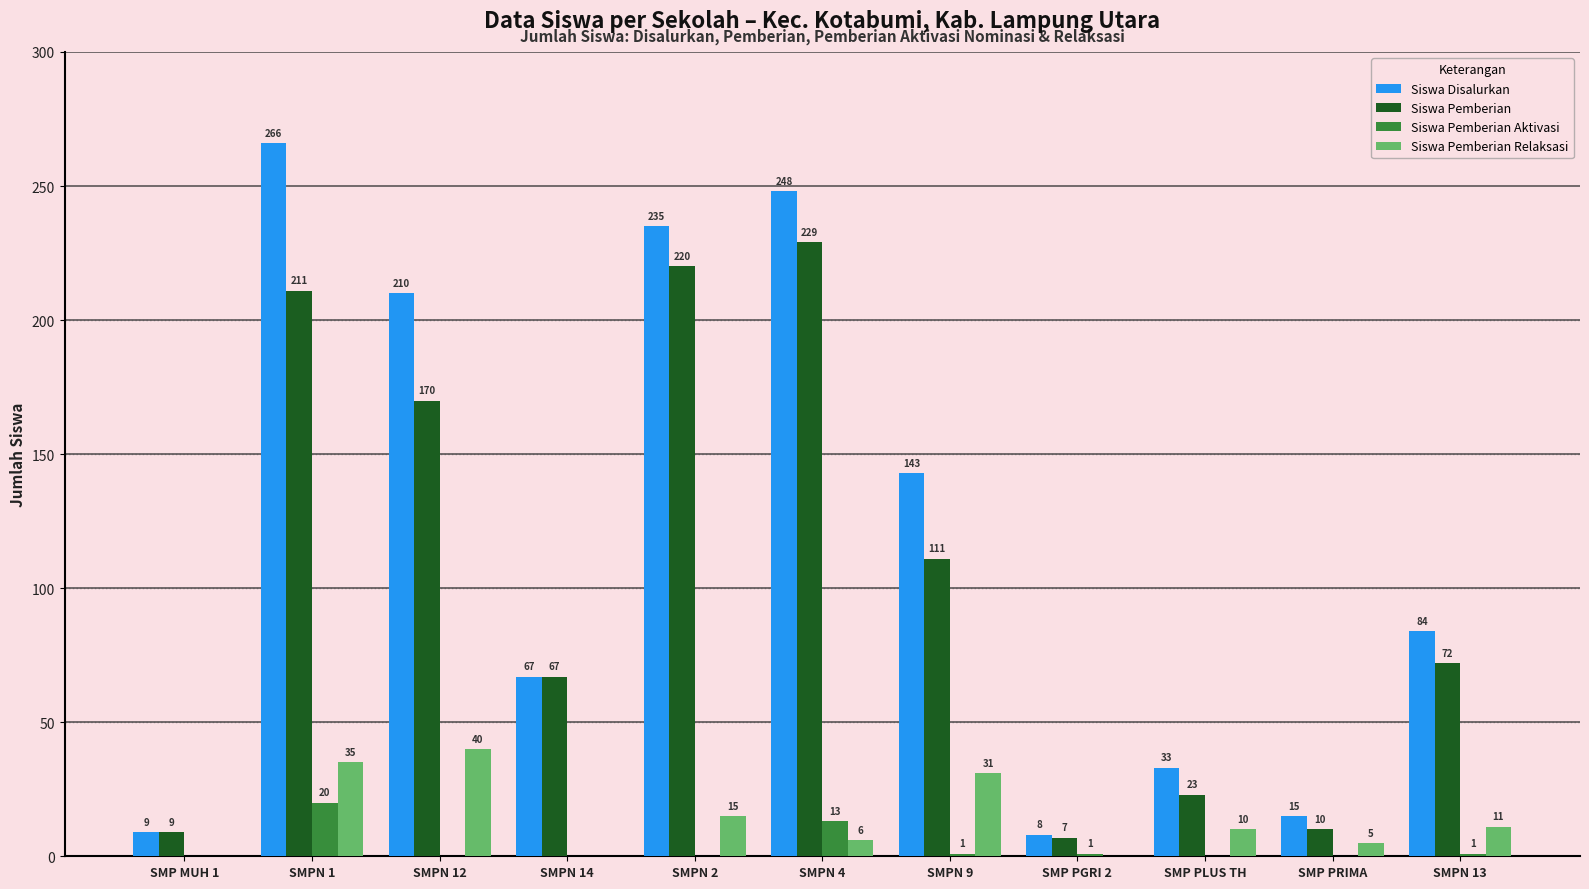

How many series are shown in this chart?

4